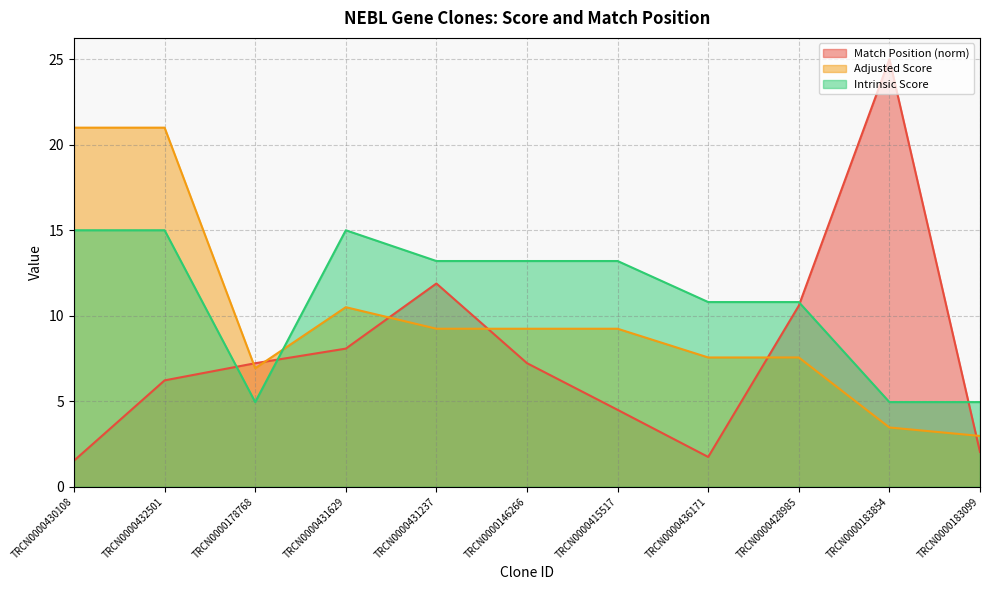

At which label does Match Position reach its minimum?

TRCN0000430108